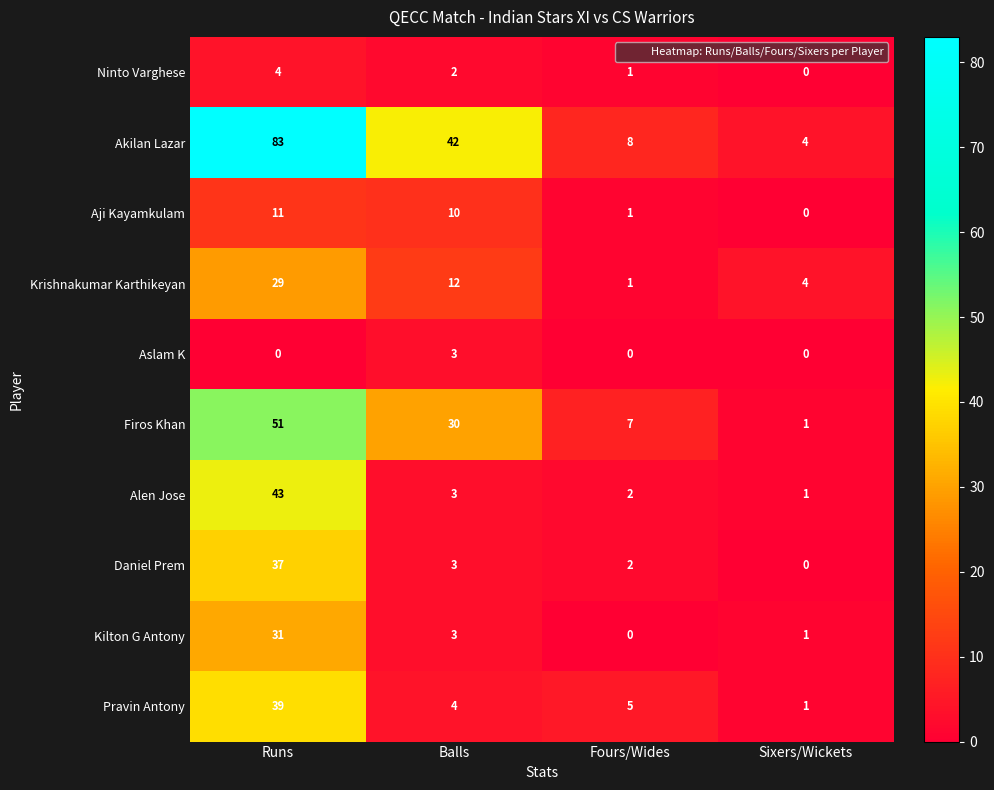

What is the difference between the highest and lowest values at Sixers/Wickets?

4